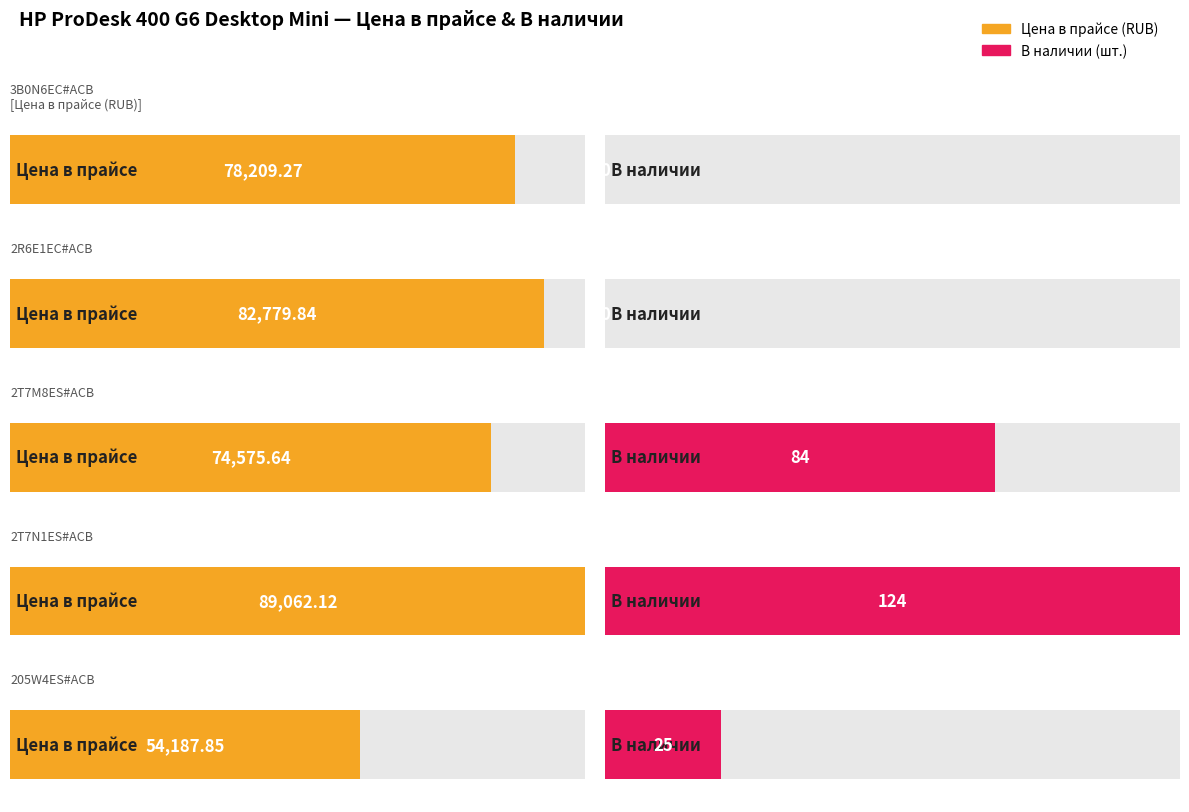

What is the maximum value shown in the chart?

89062.1